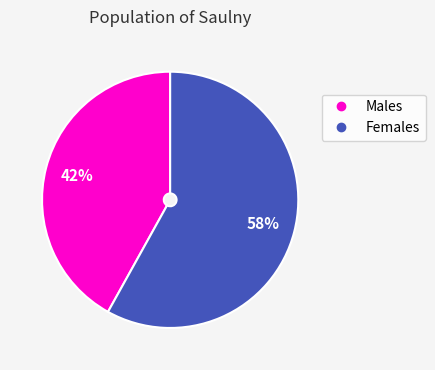

Is there any slice that represents more than half of the pie?

Yes